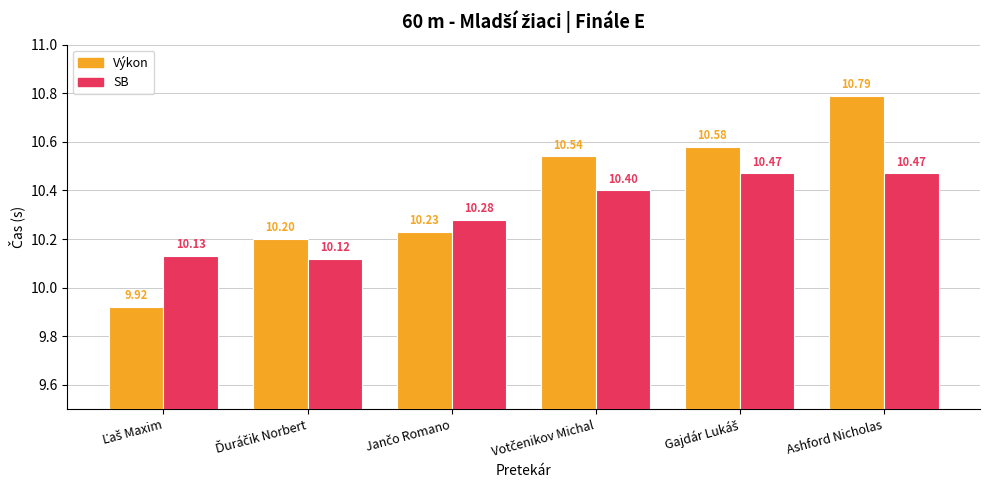

At how many categories does at least one series exceed 9?

6